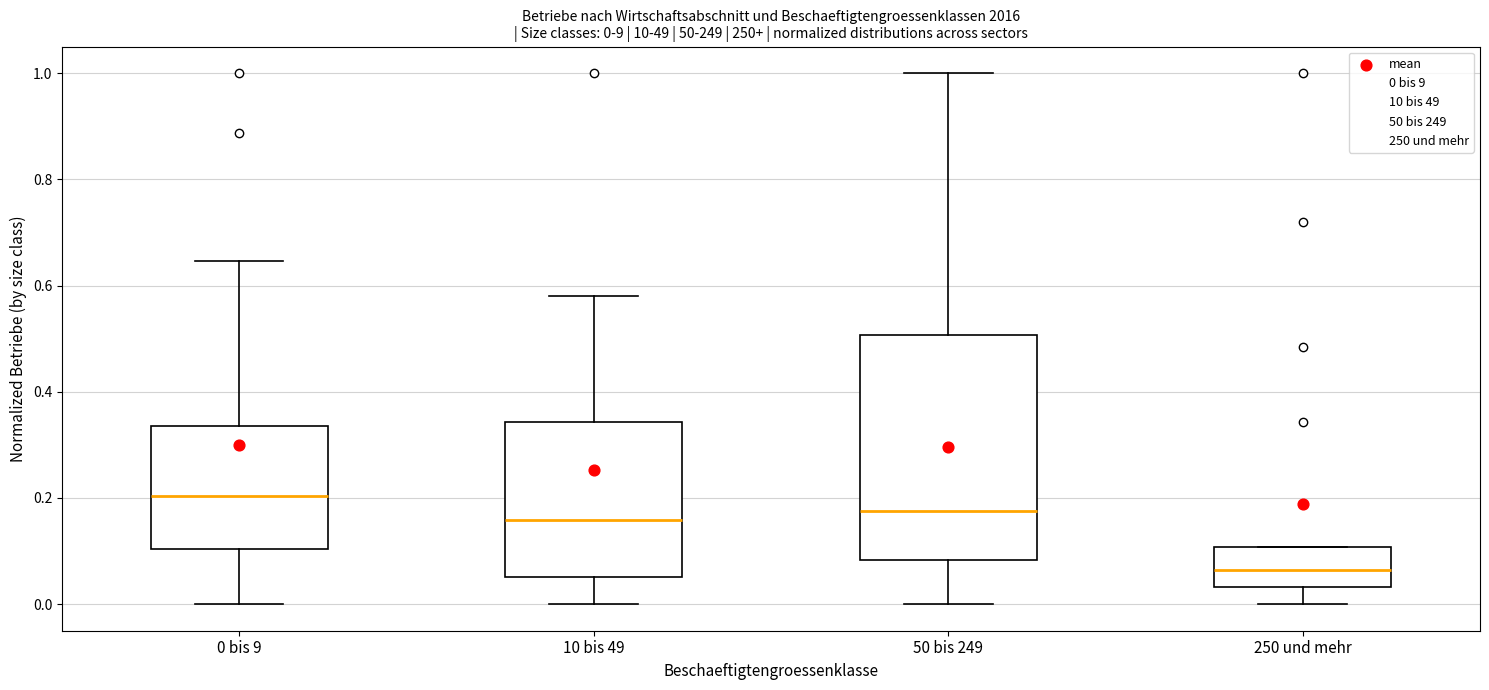

Comparing the boxes themselves (not the whiskers), which one is the tallest?

50 bis 249